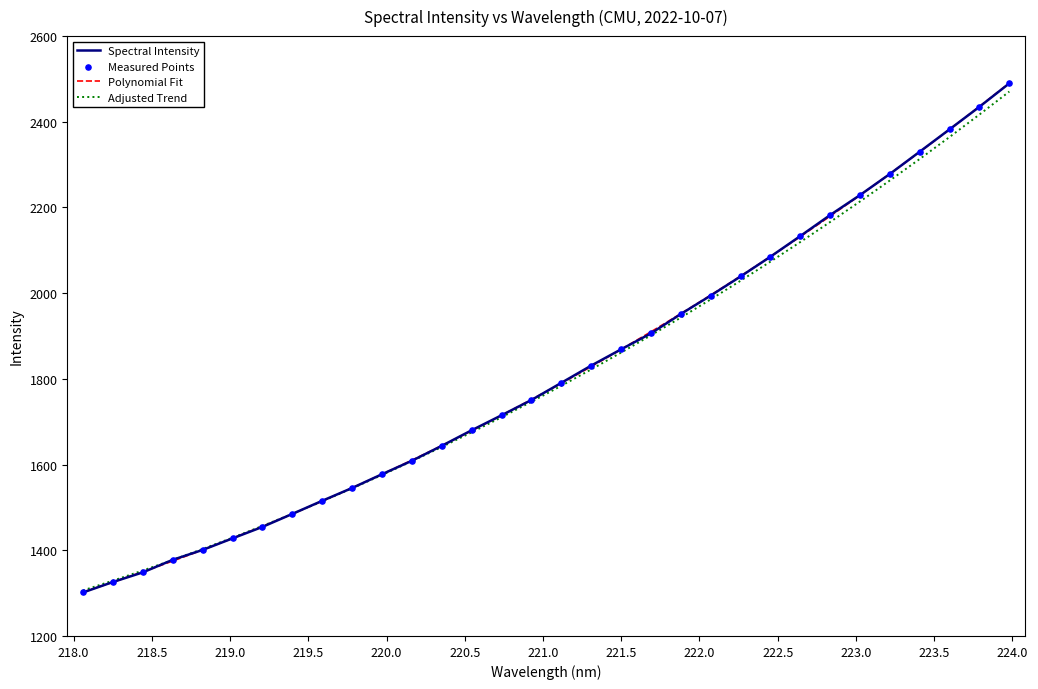

What is the minimum value for Adjusted Trend?

1306.2